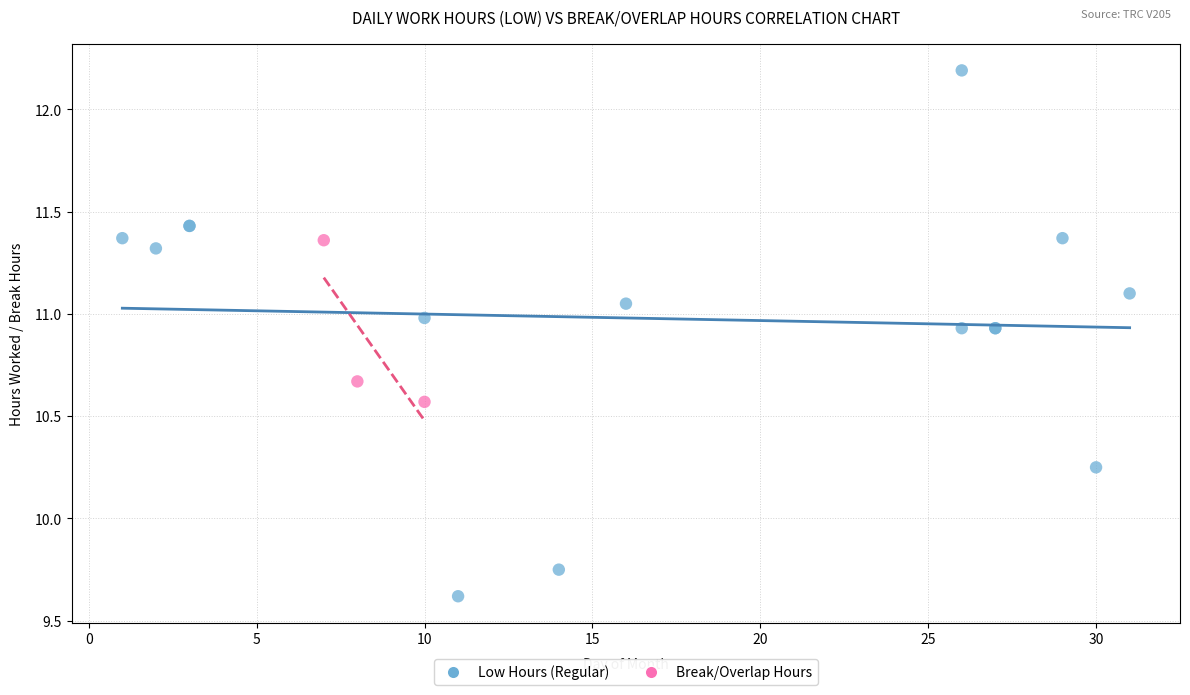

Which series contains the highest Y value?

Low Hours (Regular)